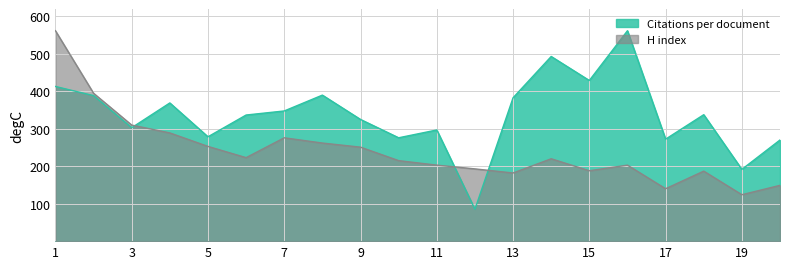

What are all the series names shown in the legend?

Citations per document, H index